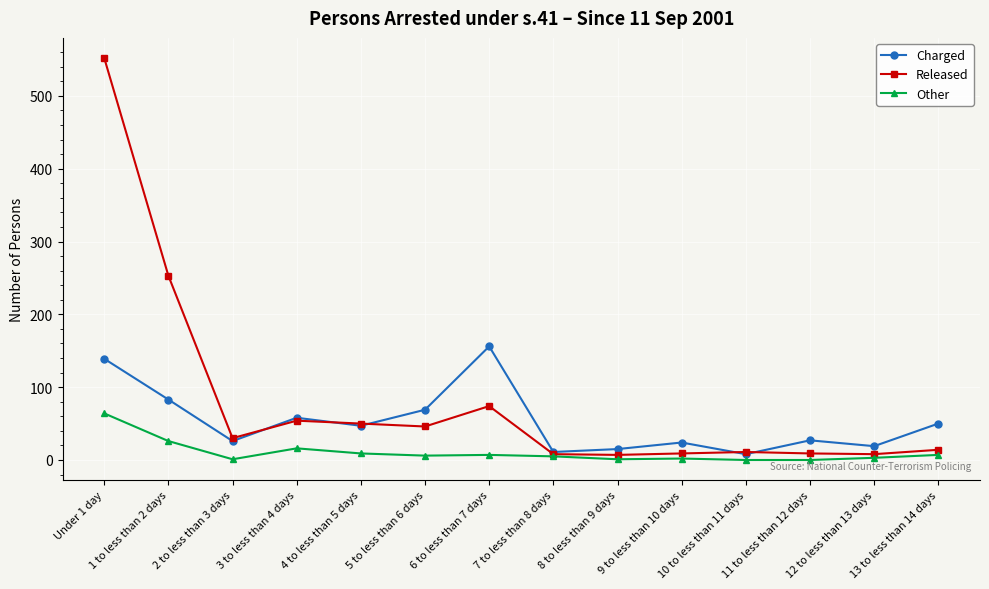

The value of Released at 5 to less than 6 days is 46. True or false?

True